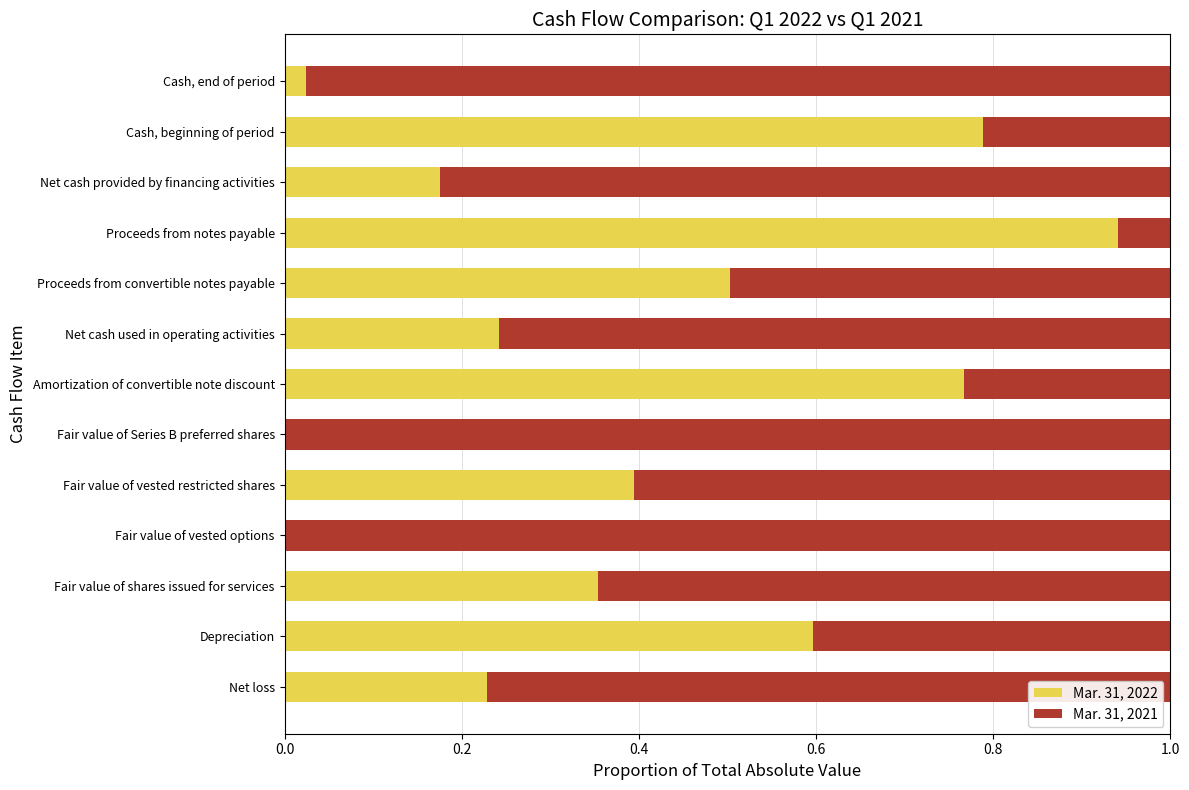

Is it true that Mar. 31, 2022 equals 0.0 at Cash, end of period?

True